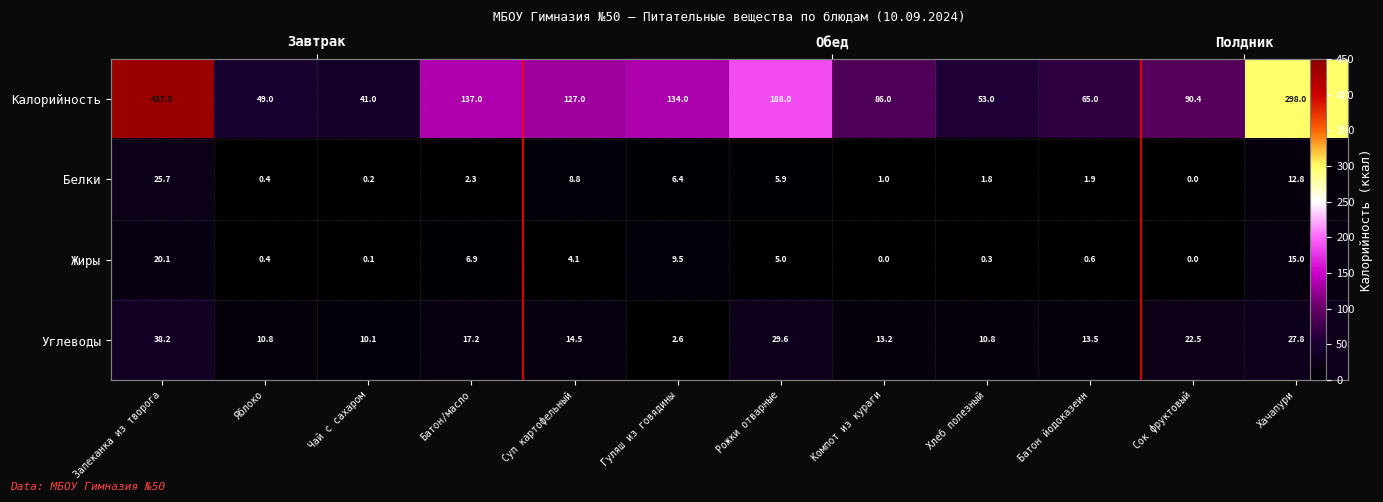

At Батон/масло, list the series in order from smallest to largest.

Белки, Жиры, Углеводы, Калорийность